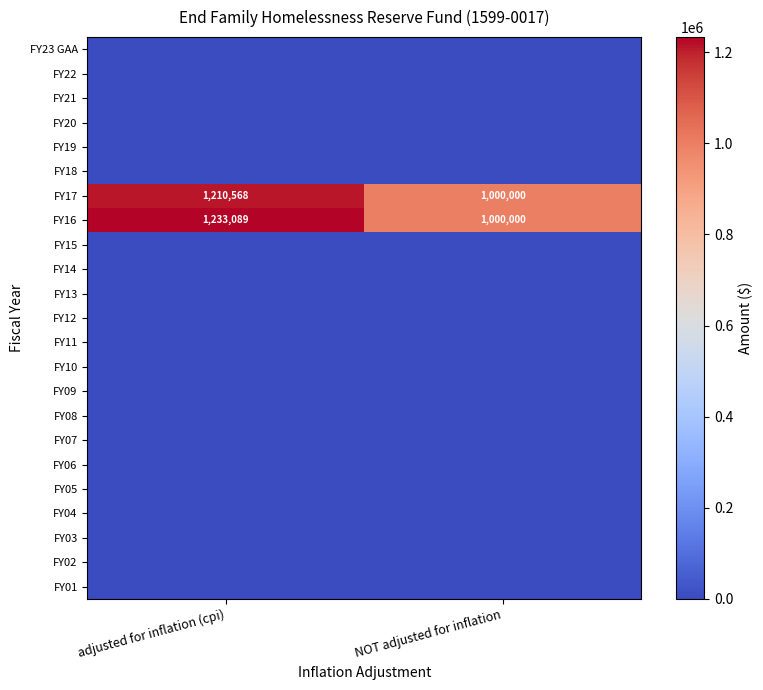

At which category is the sum across all series the highest?

adjusted for inflation (cpi)